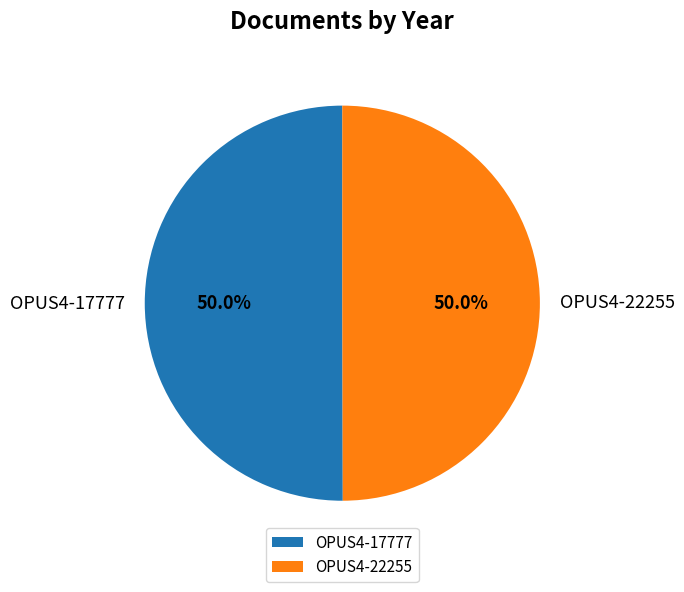

What is the ratio of the value at OPUS4-22255 to the value at OPUS4-17777?

1.0